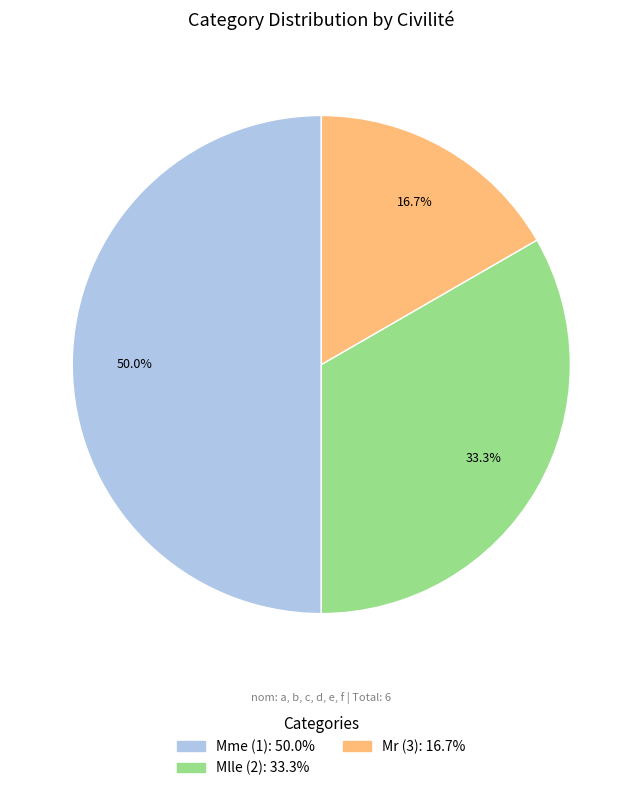

To the nearest percent, what is the combined percentage of Mme (1) and Mlle (2)?

83%